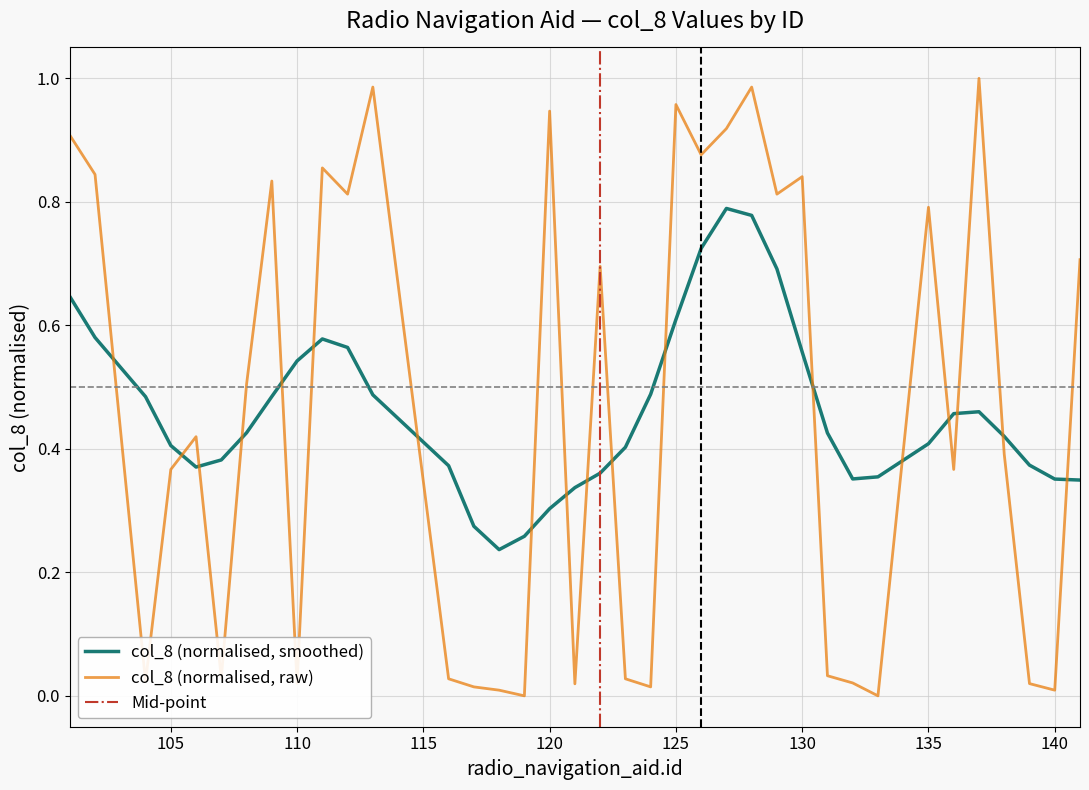

The value at 136 is 0.4. True or false?

True